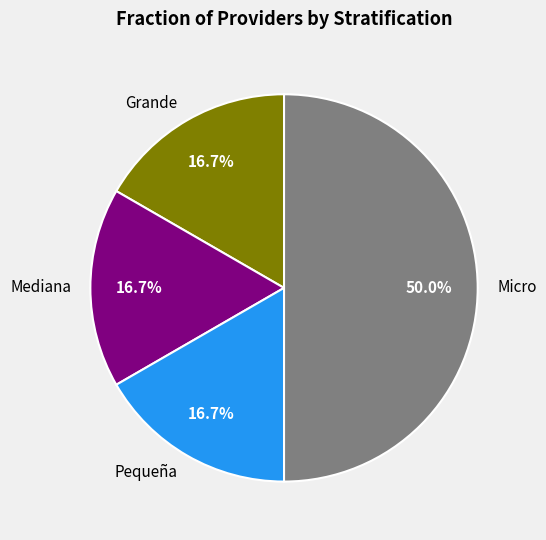

To the nearest percent, what is the difference between the largest and smallest slice percentages?

33%